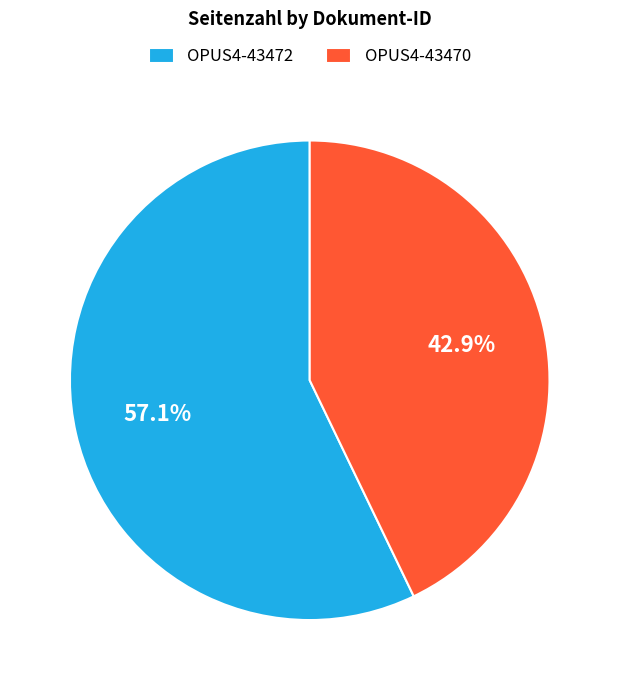

To the nearest percent, what is the difference between the largest and smallest slice percentages?

14%